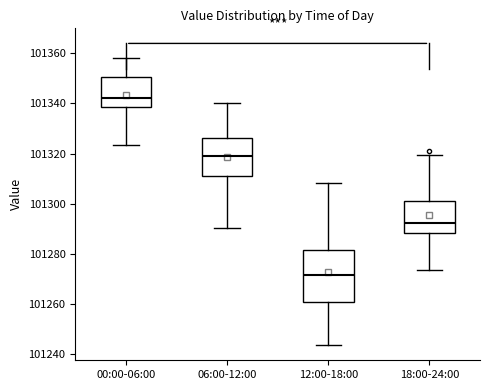

Which box's median line is the highest?

00:00-06:00